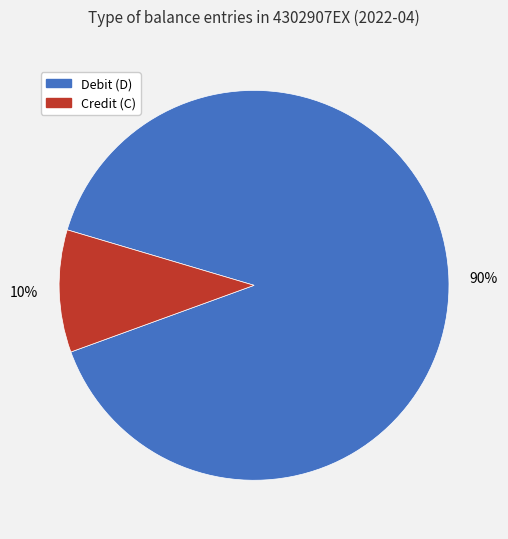

To the nearest percent, what is the average slice percentage?

50%